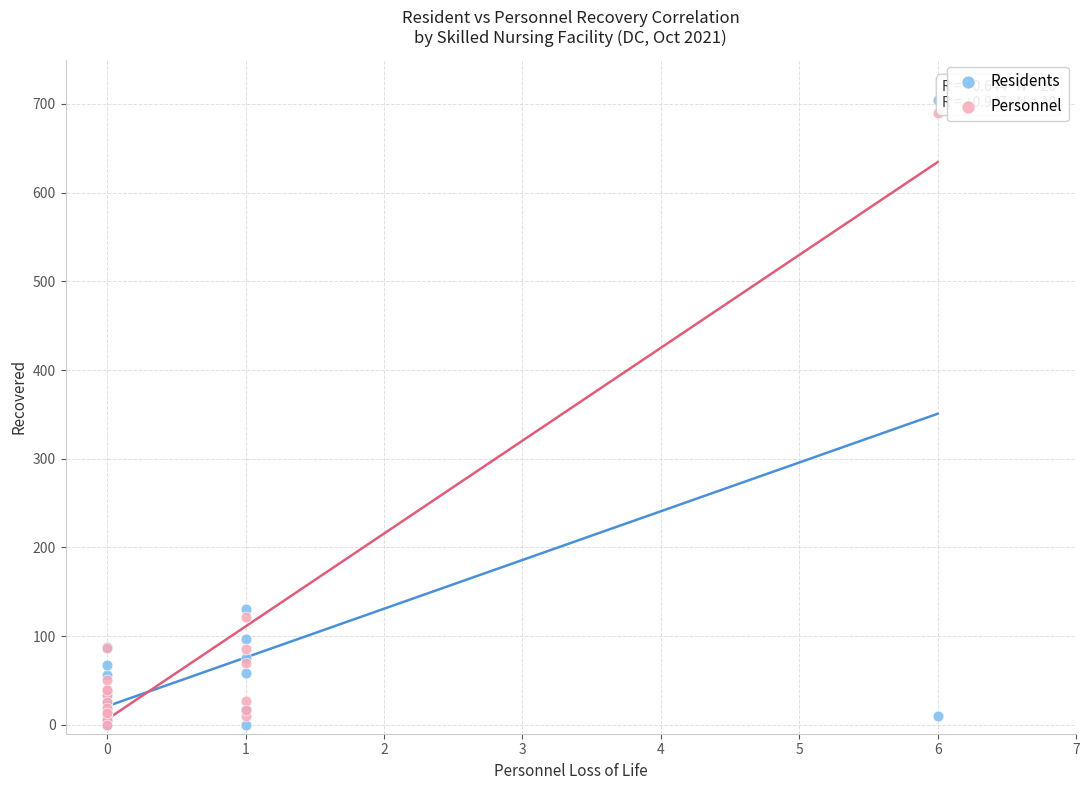

Which series has the largest Y range (max minus min)?

Residents